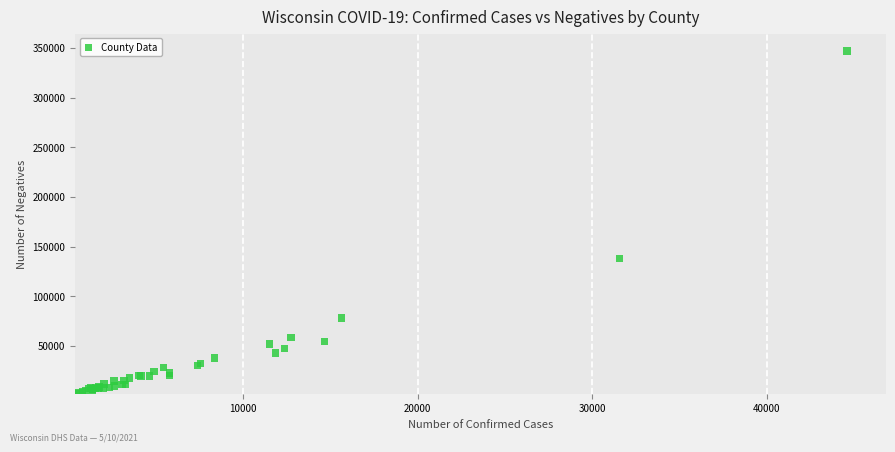

What Y value in the scatter plot is closest to 174358?

137925